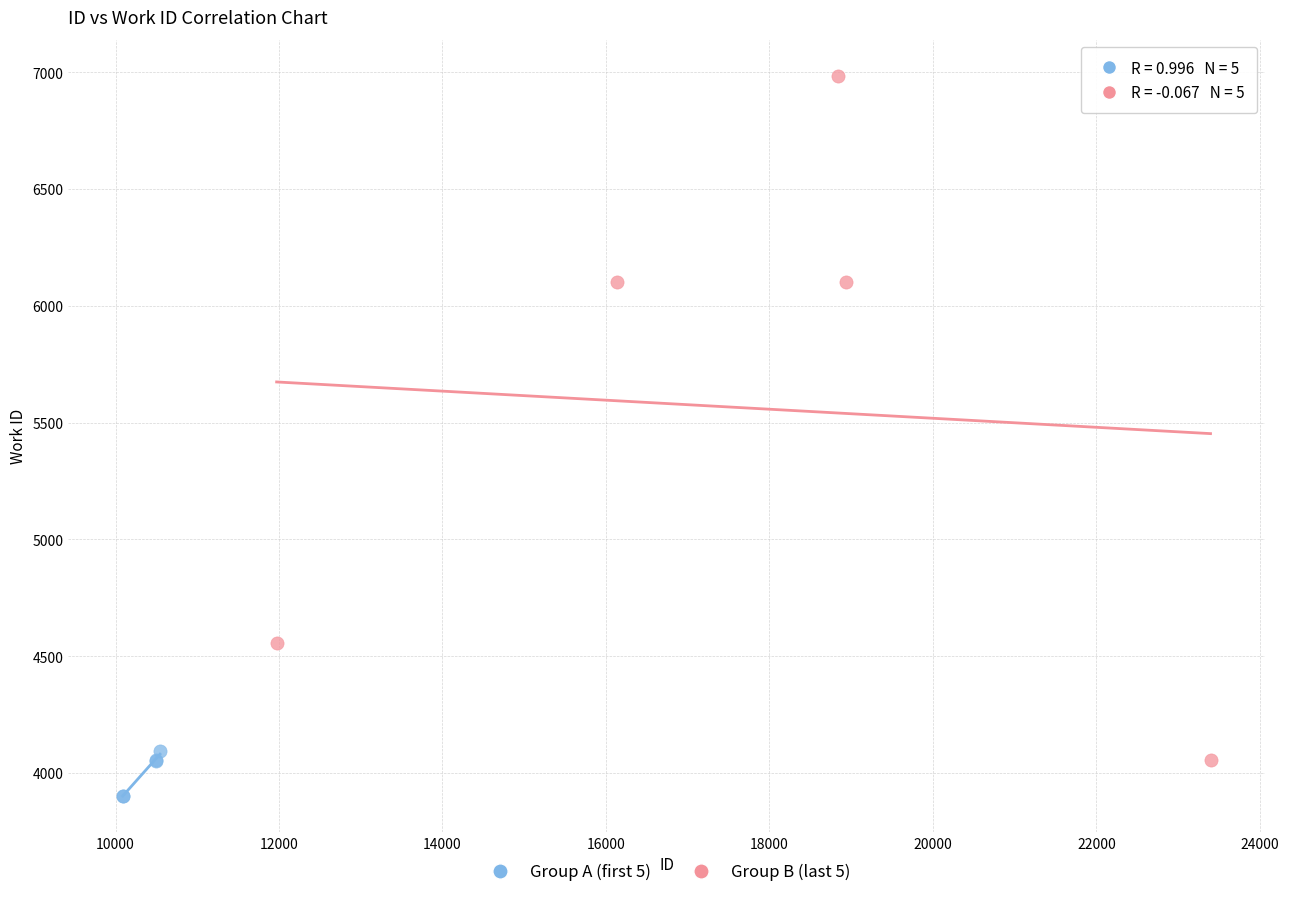

Which series has the largest Y range (max minus min)?

Group B (last 5)